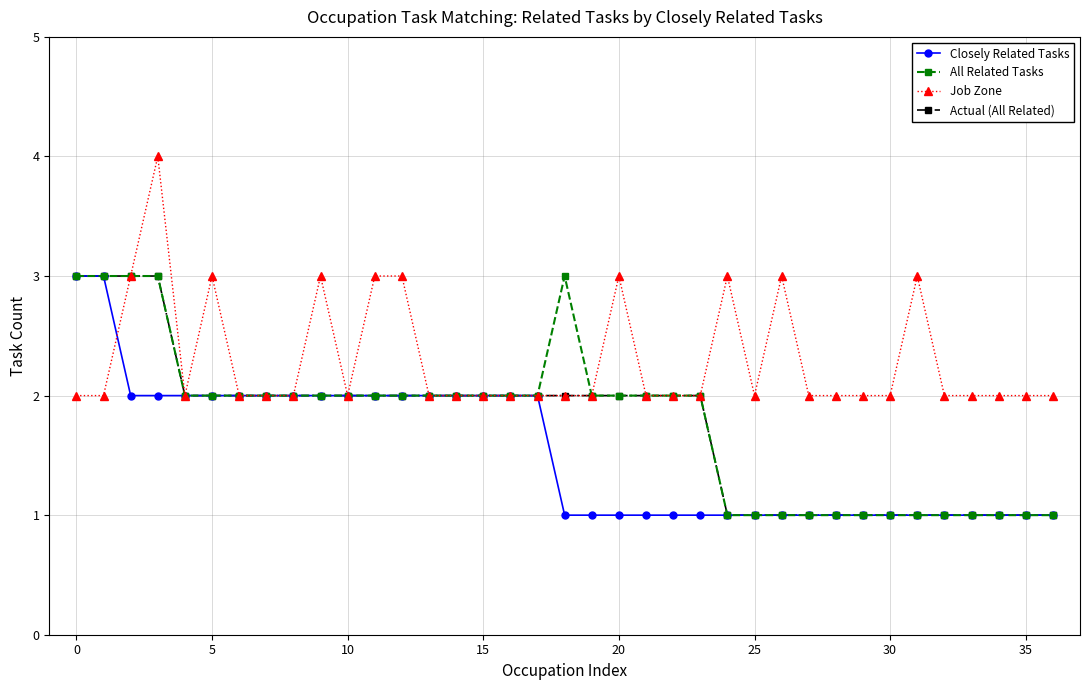

True or false: Job Zone has more than 0 interior local peaks.

True